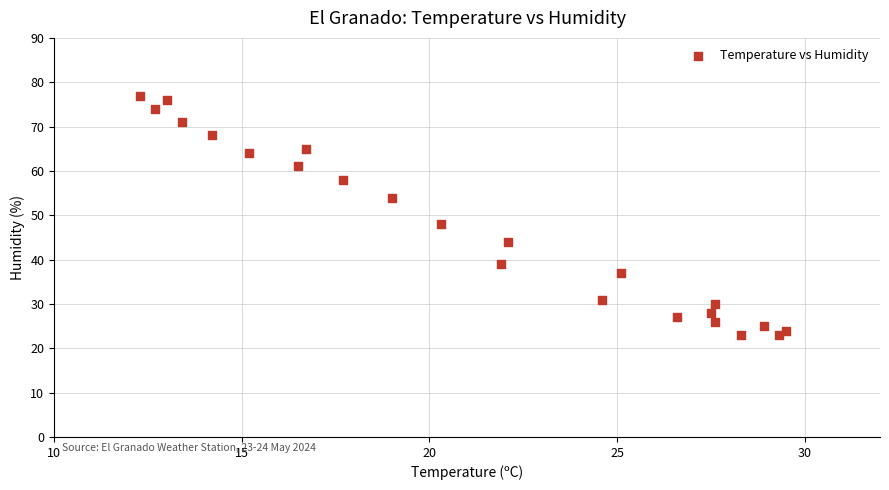

What Y value in the scatter plot is closest to 50?

48